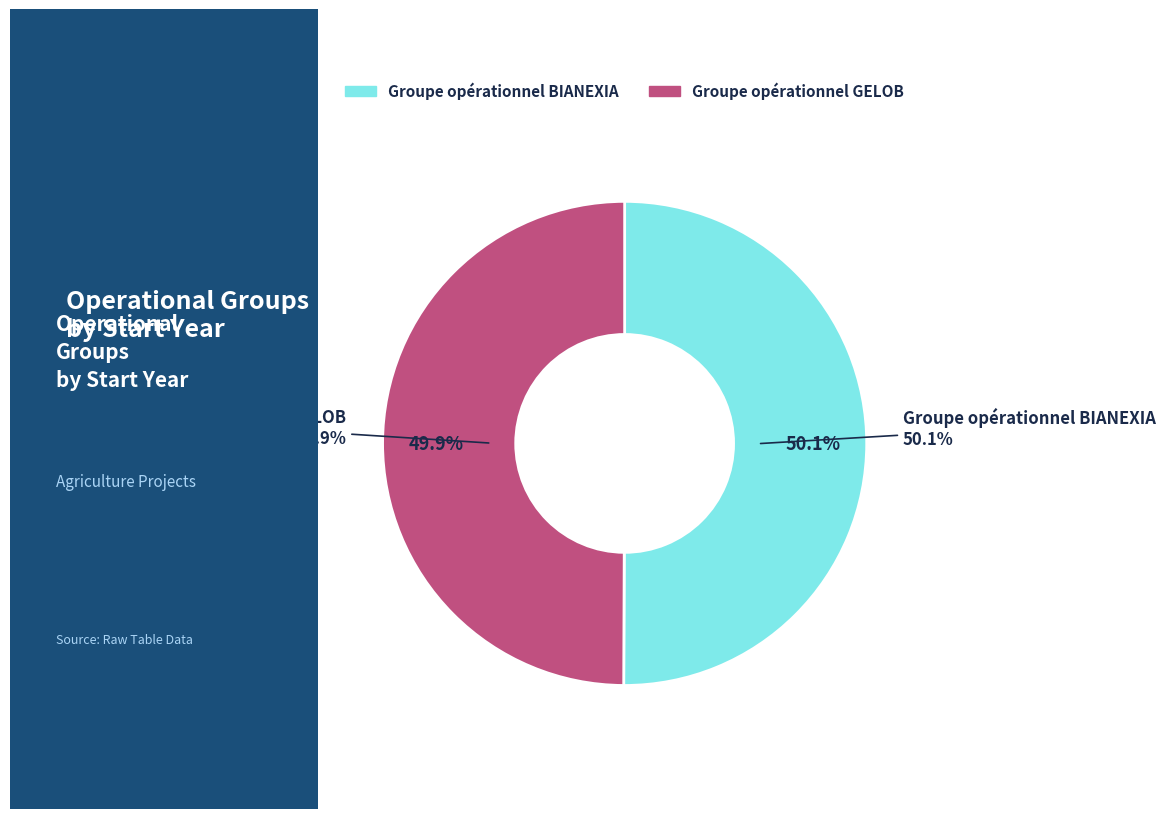

To the nearest percent, what is the combined percentage of Groupe opérationnel BIANEXIA and Groupe opérationnel GELOB?

100%